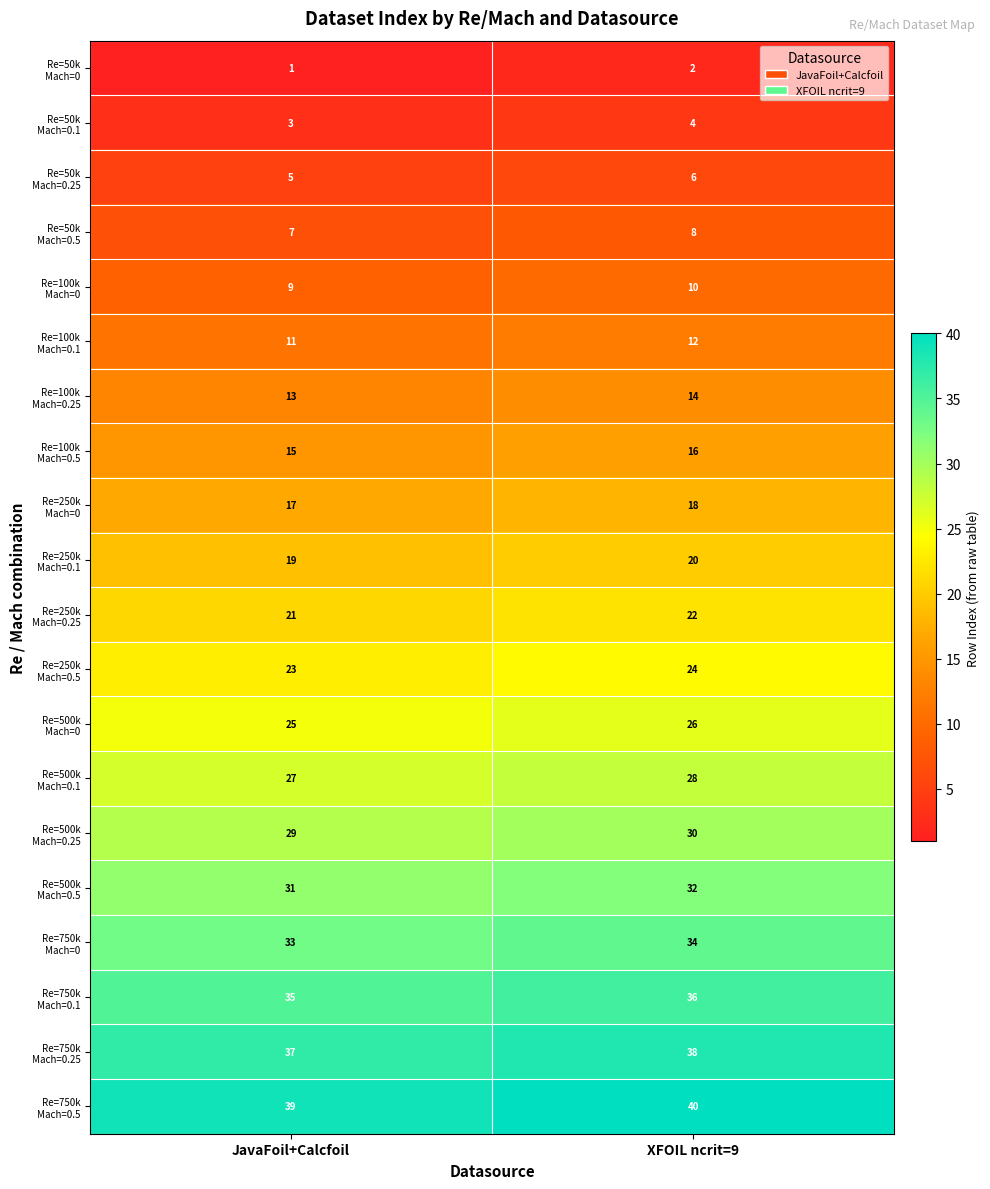

What is the smallest value displayed?

1